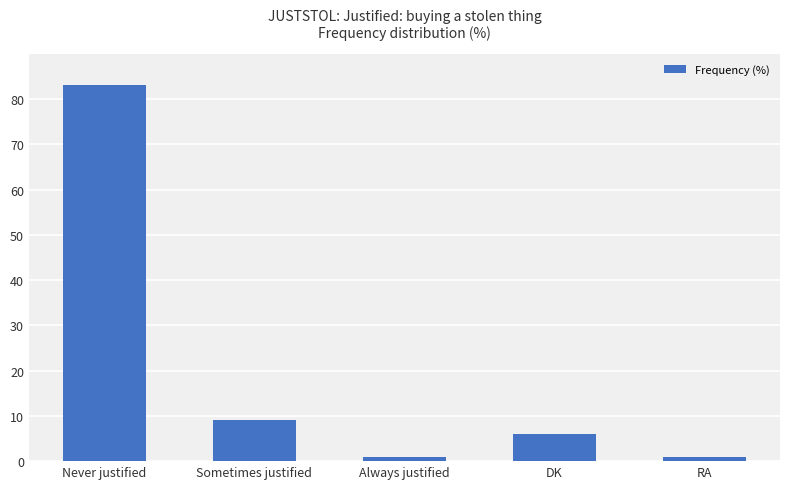

Which category has the highest value across all series?

Never justified